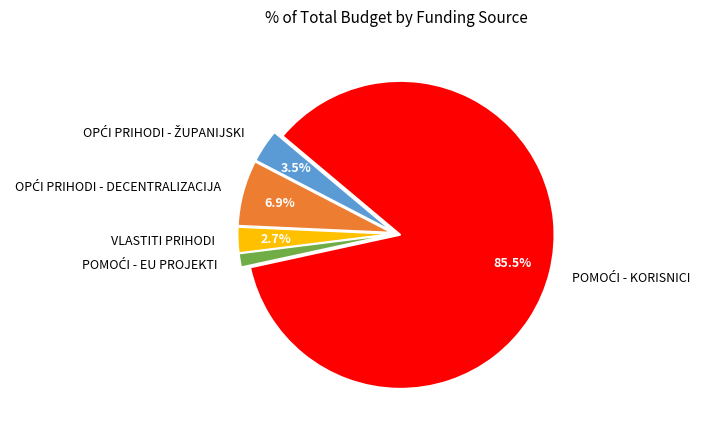

What percentage is NOT represented by VLASTITI PRIHODI?

97.3%